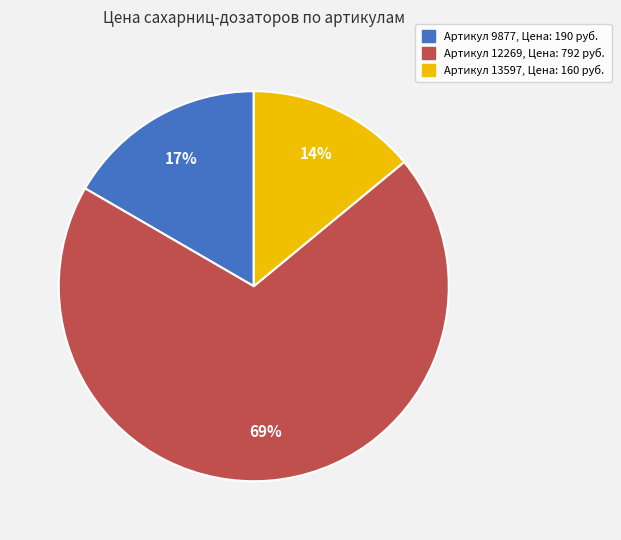

Which has a higher value, Артикул 12269, Цена: 792 руб. or Артикул 9877, Цена: 190 руб.?

Артикул 12269, Цена: 792 руб.